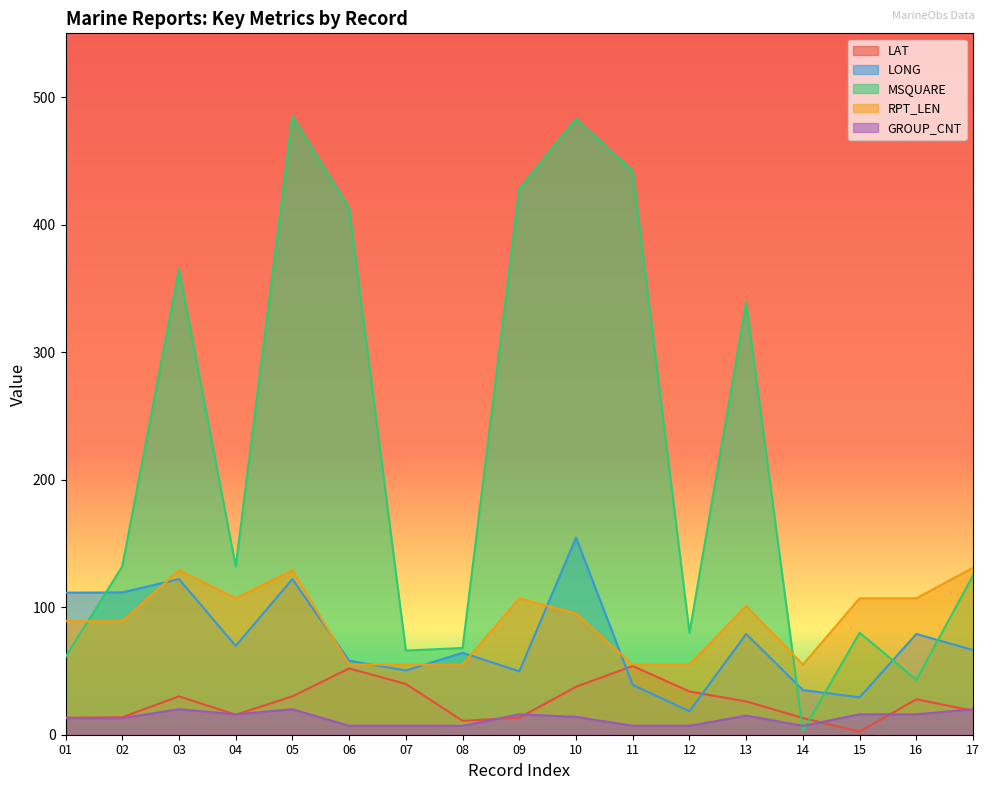

What is the greatest value displayed?

485.0